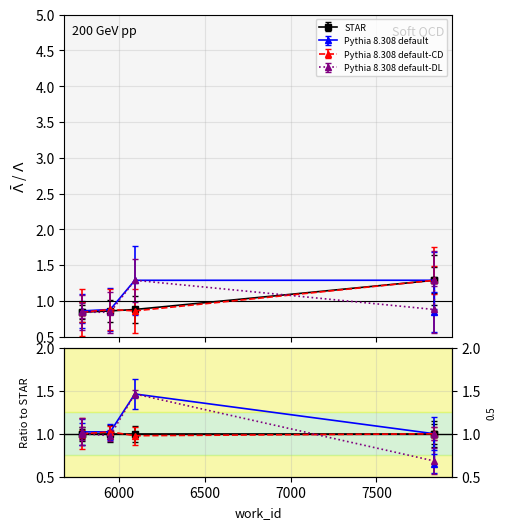

What is the value of the Pythia 8.308 default point at the 1st from the left?

0.8